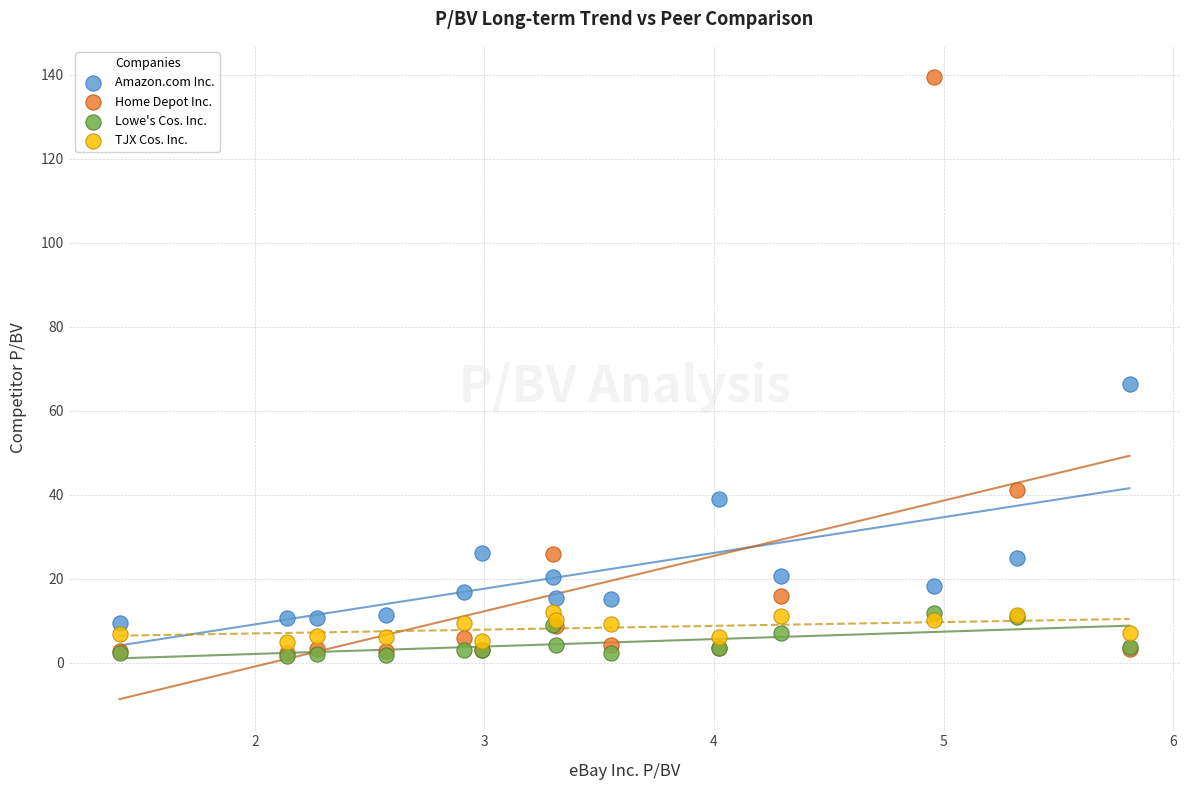

In the Home Depot Inc. series, what Y value is closest to 70?

41.1